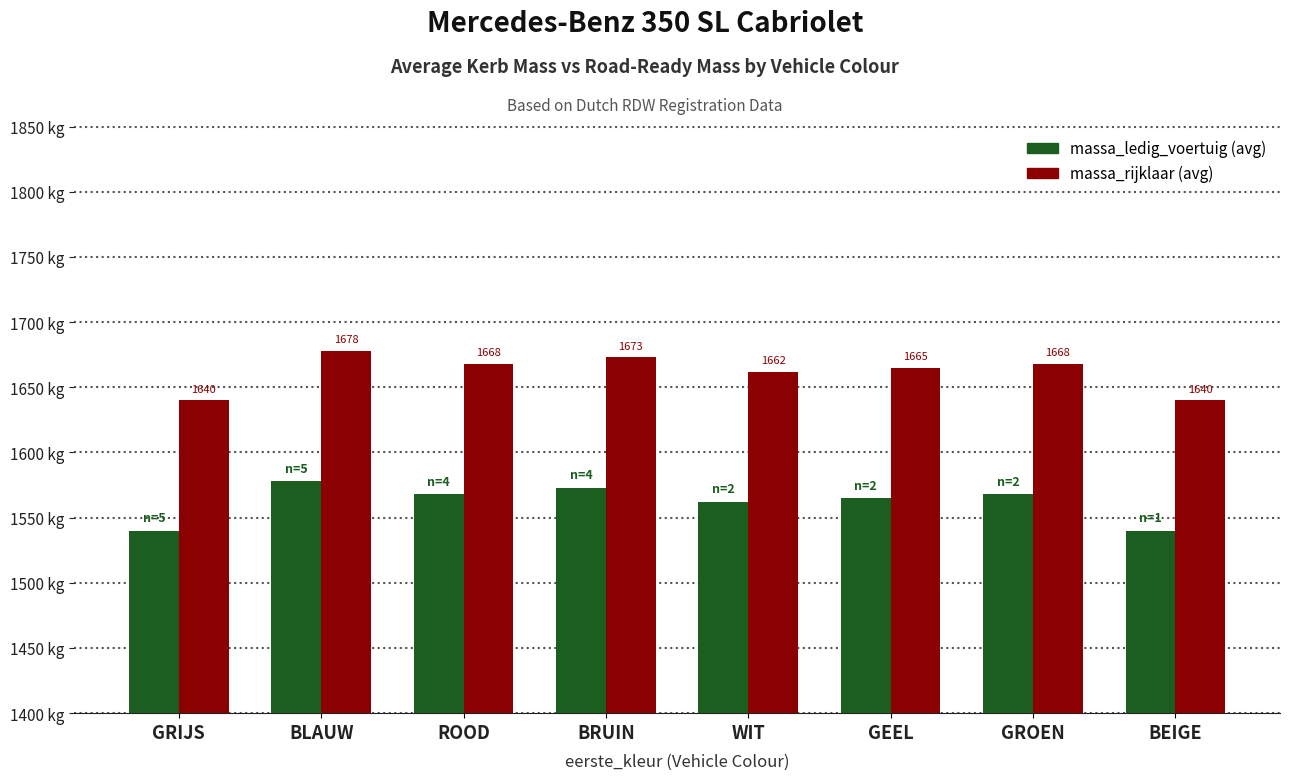

Which category has the highest value across all series?

BLAUW